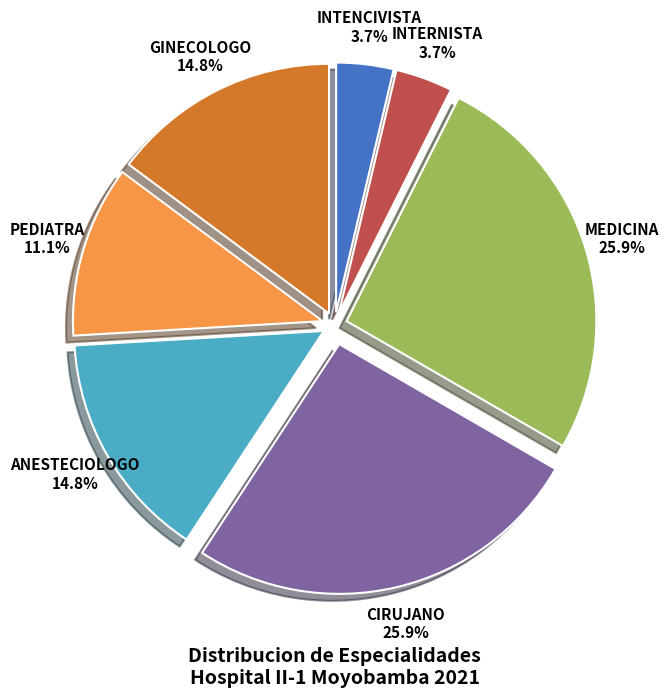

Count the number of slices in the pie.

7